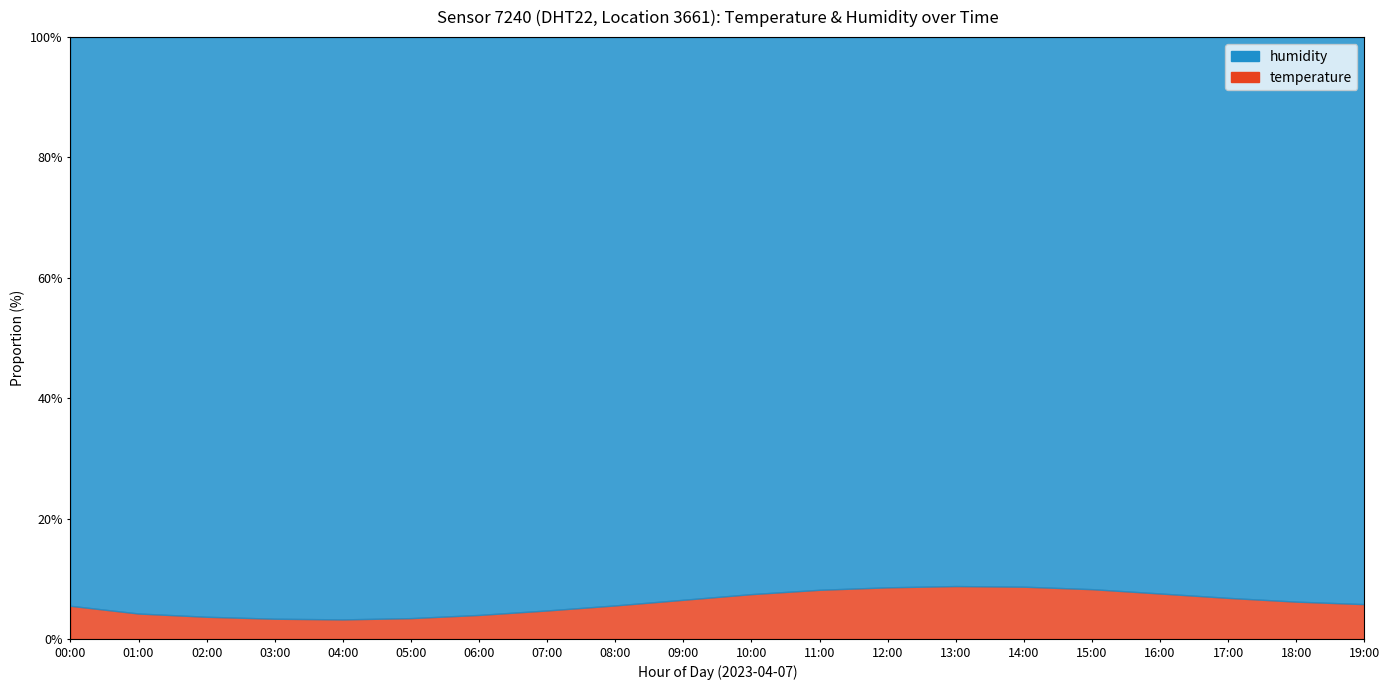

The temperature series shows 7.9 at 15:00. True or false?

True